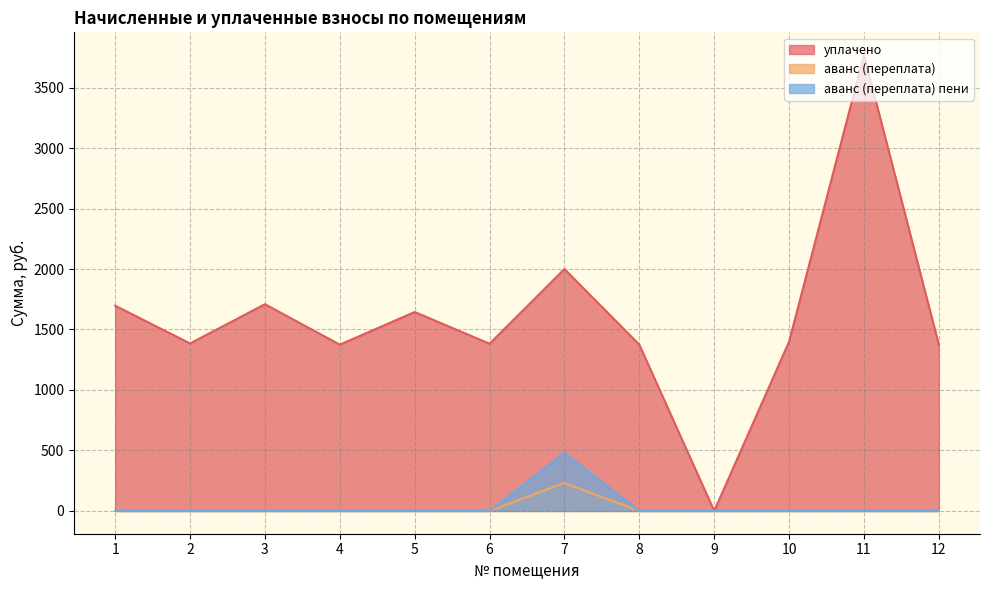

Reading left to right, list all the values displayed in this chart.

уплачено: 1=1696.8	2=1384.7	3=1709.1	4=1374.8	5=1644.7	6=1382.2	7=2000.0	8=1374.8	9=0.0	10=1399.5	11=3768.4	12=1374.8
аванс (переплата): 1=0.0	2=0.0	3=0.0	4=0.0	5=0.0	6=0.0	7=231.1	8=0.0	9=0.0	10=0.0	11=0.0	12=0.0
аванс (переплата) пени: 1=0.0	2=0.0	3=0.0	4=0.0	5=0.0	6=0.0	7=480.8	8=0.0	9=0.0	10=0.0	11=0.0	12=0.0